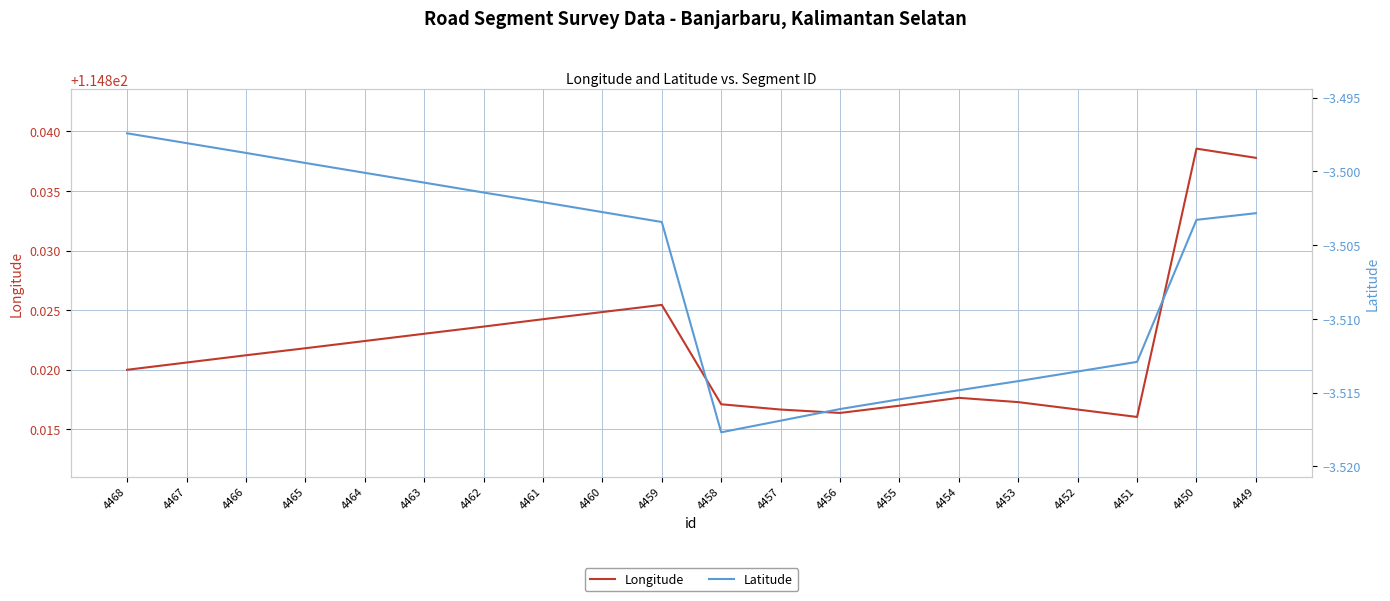

True or false: Latitude and Longitude intersect in this chart.

False